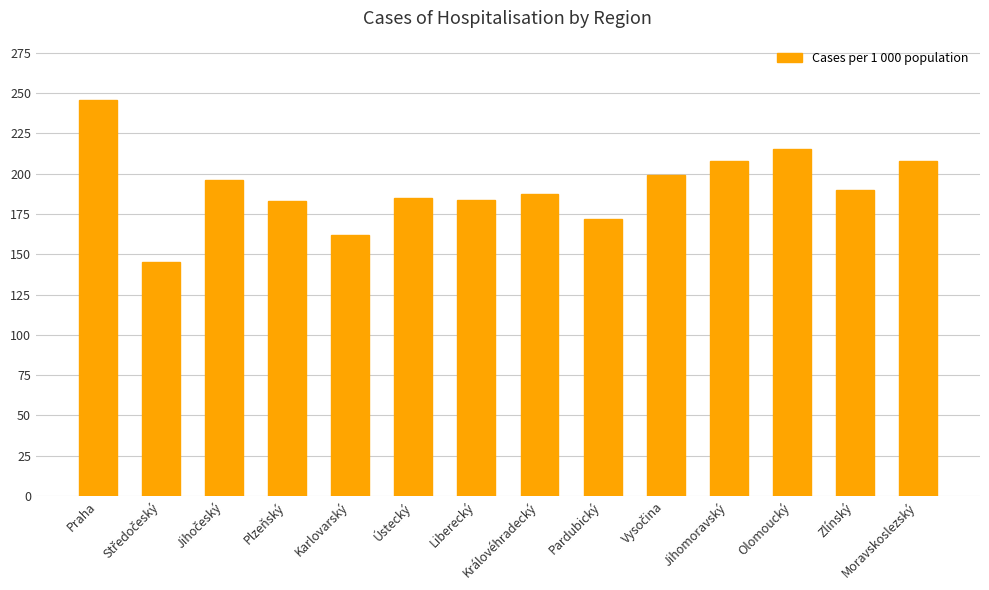

What is the approximate value at Jihomoravský?

208.0